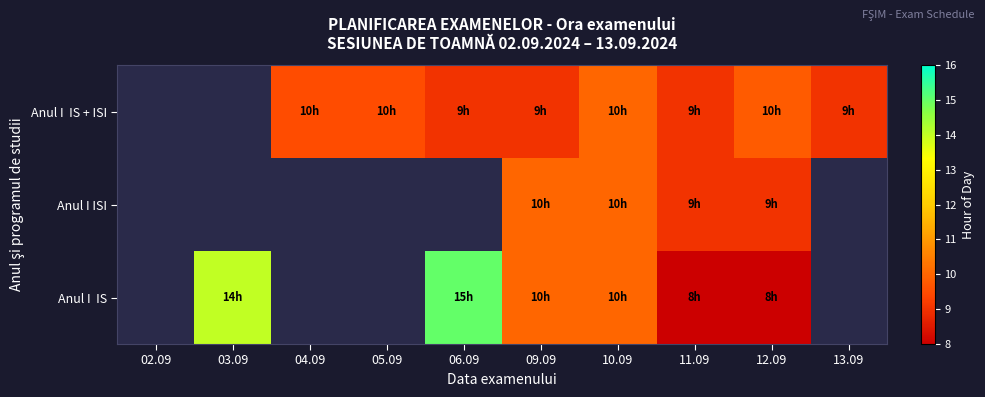

What is the difference between the highest and lowest values at 09.09?

1.0